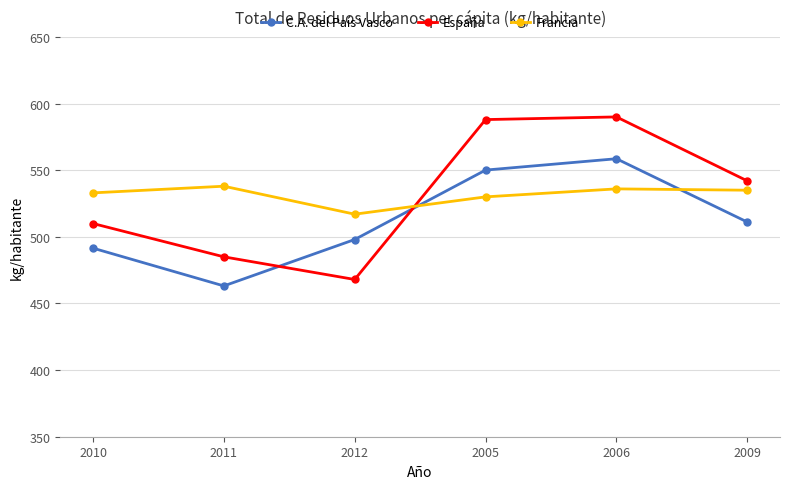

What is the difference between the Francia values at 2005 and 2010?

3.0